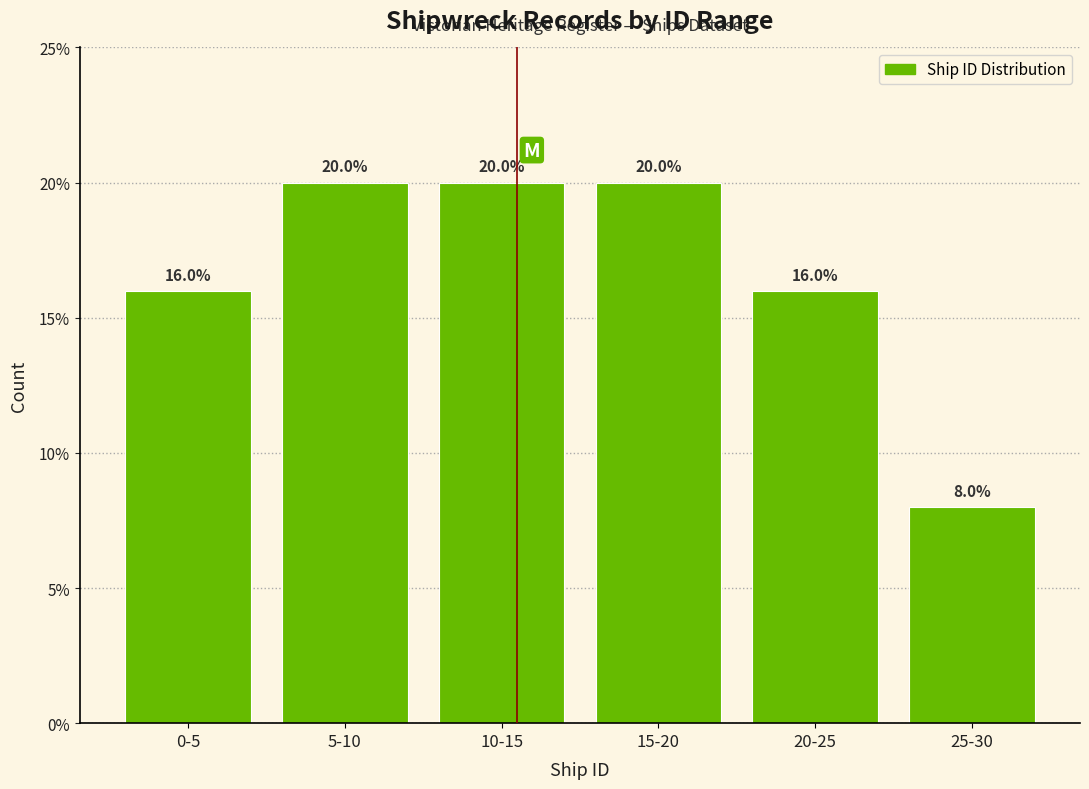

Reading right to left, transcribe all the data shown in this chart.

8	16	20	20	20	16